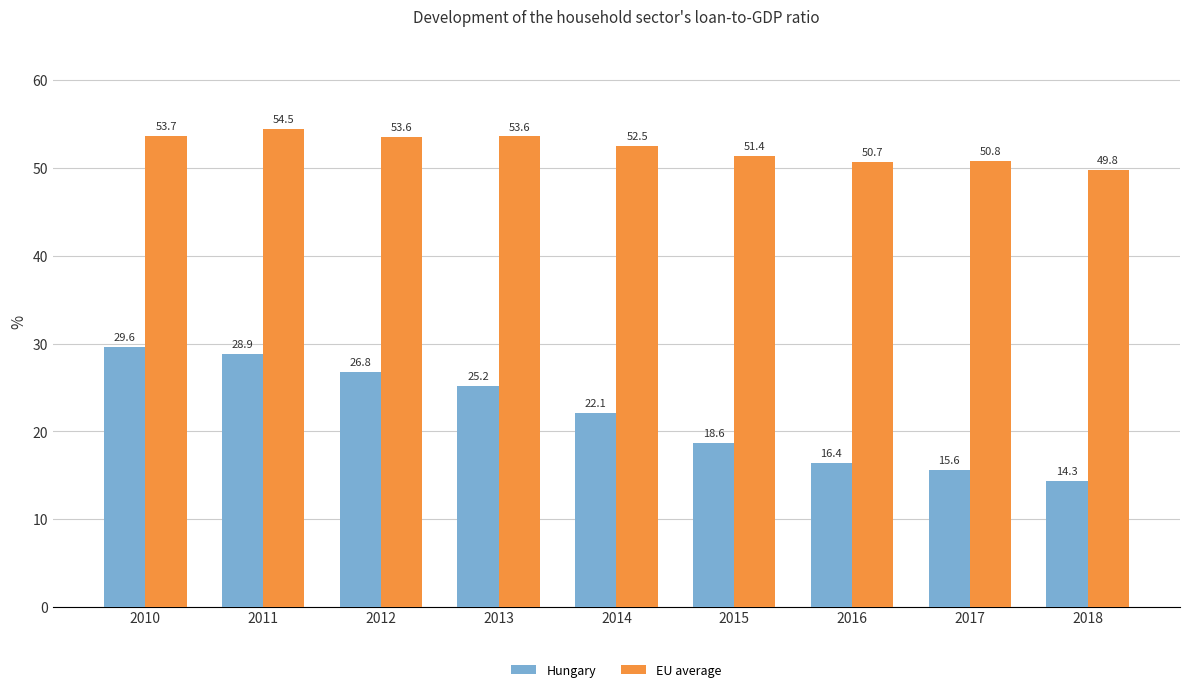

Between 2016 and 2017, which series saw the biggest shift?

Hungary